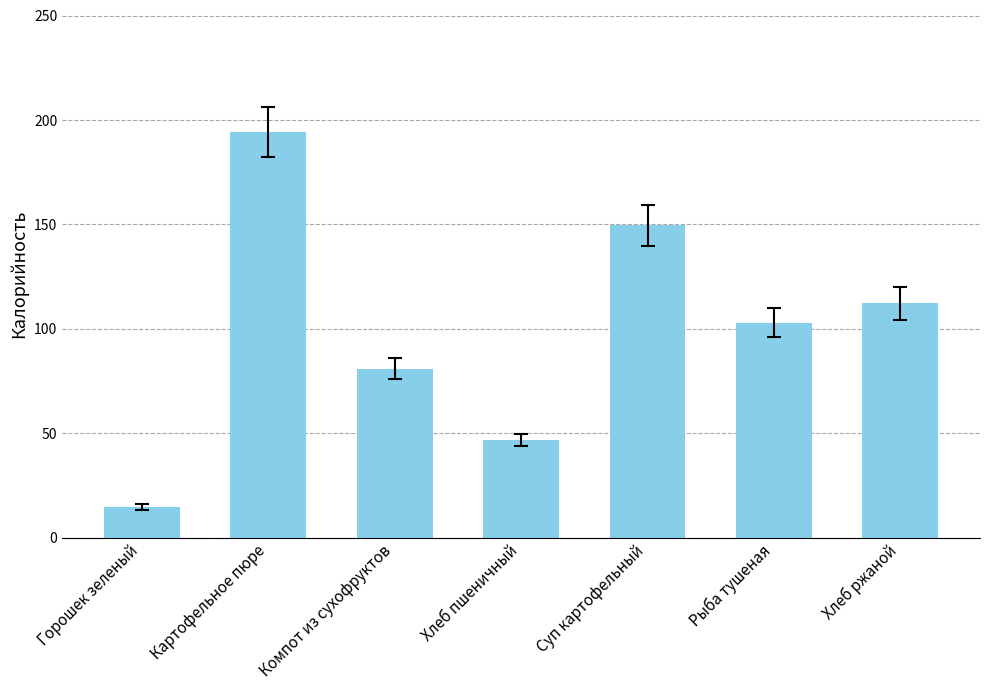

What is the difference between the maximum and minimum values?

179.6